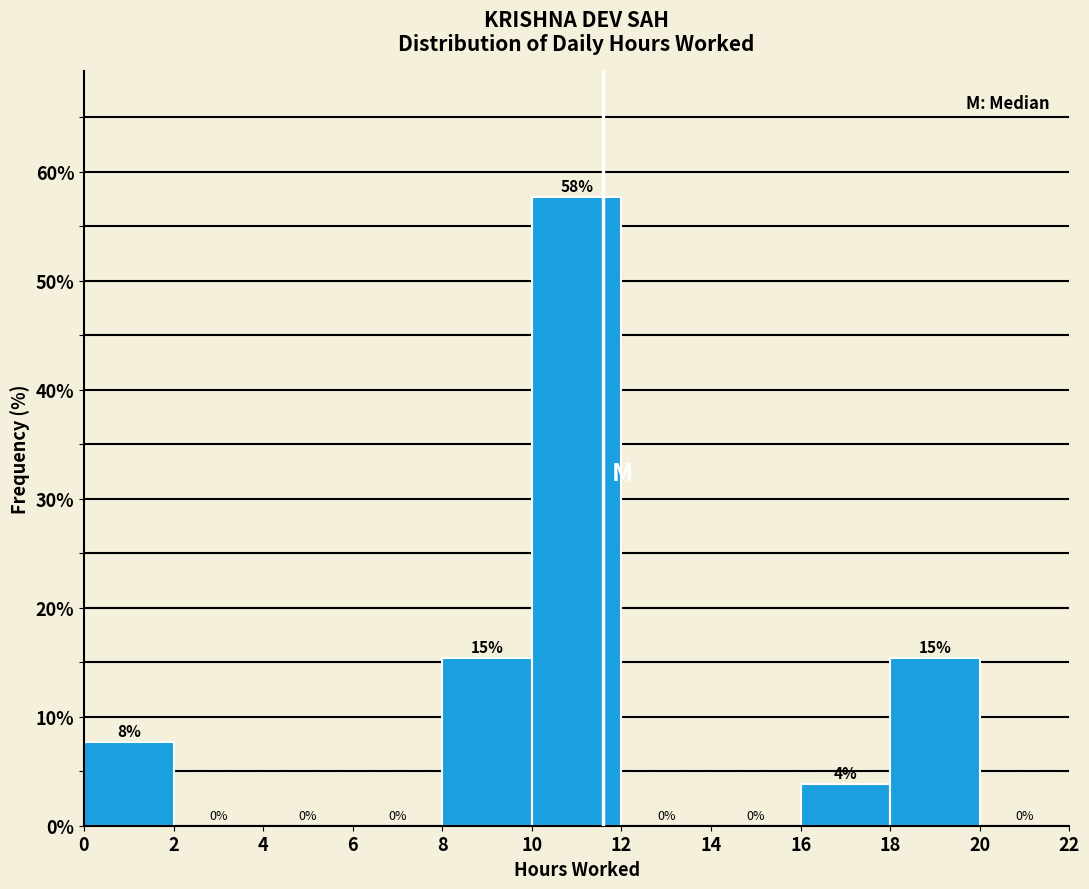

Which range on the x-axis has the tallest bar?

10 to 12